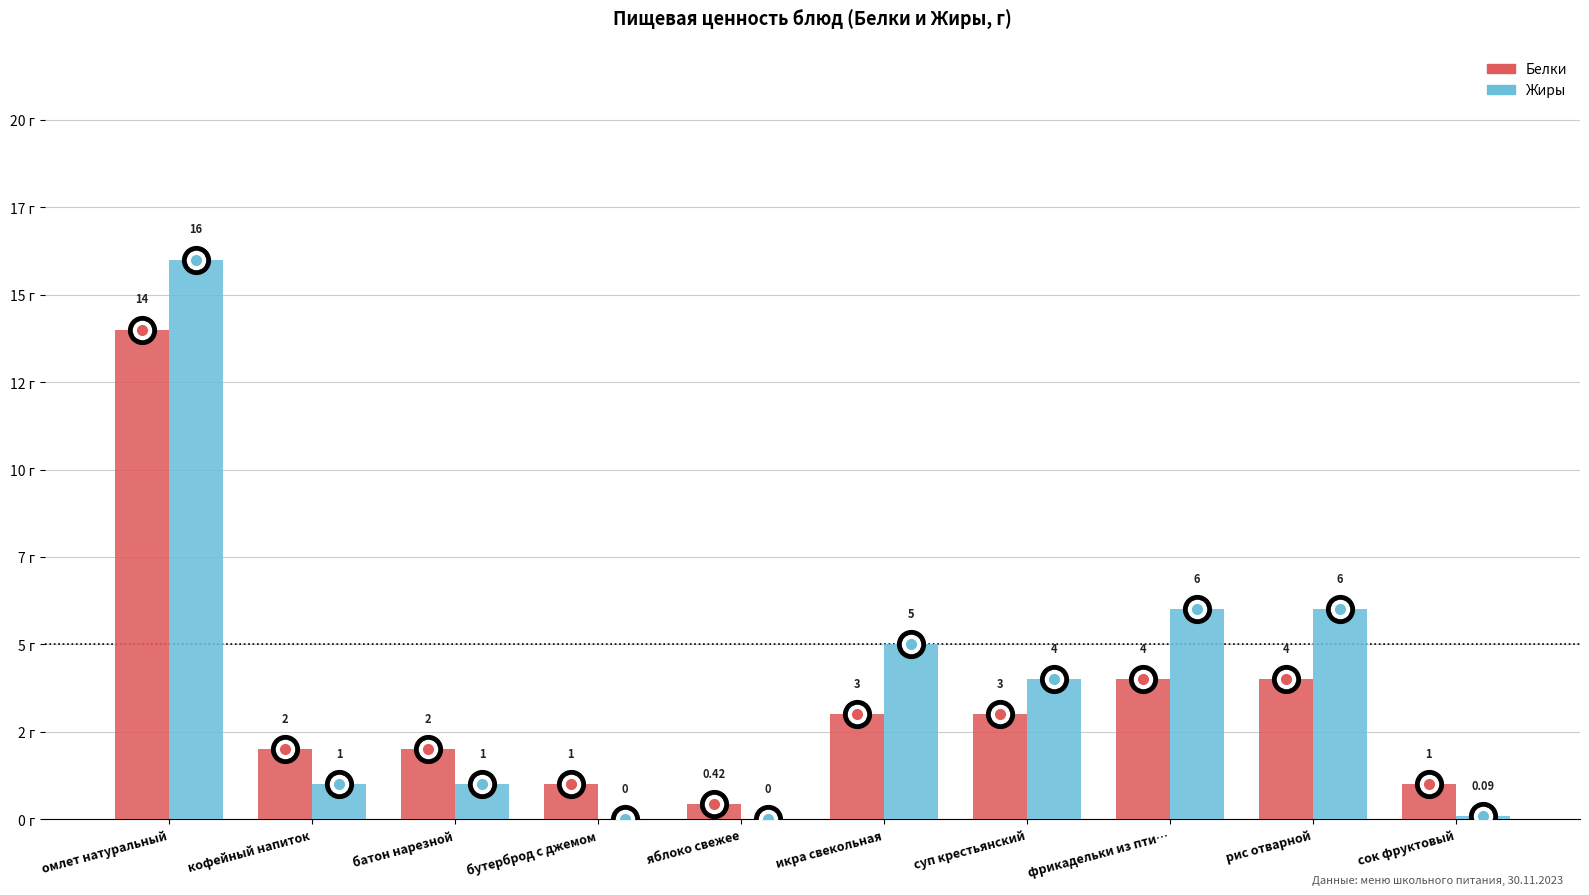

What value does the Жиры series have at рис отварной?

6.0